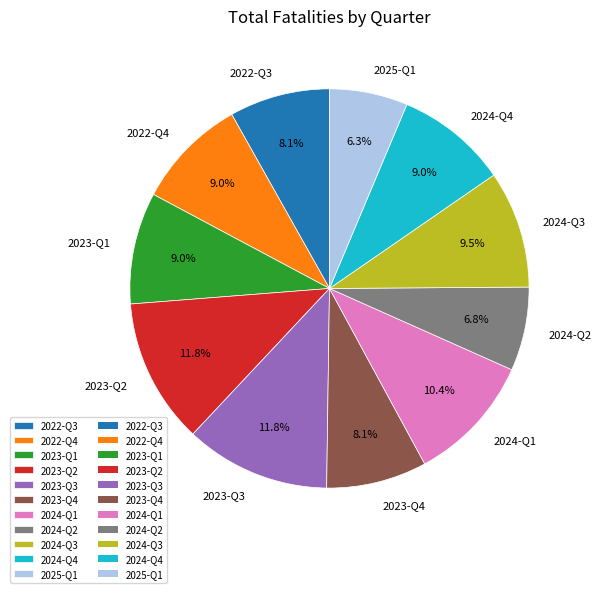

How much of the chart is everything except 2022-Q3?

91.9%